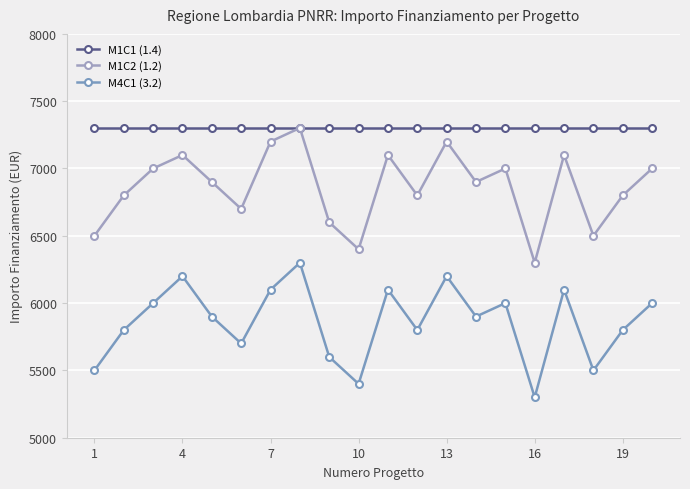

Does the chart display data point markers on the line(s)?

Yes